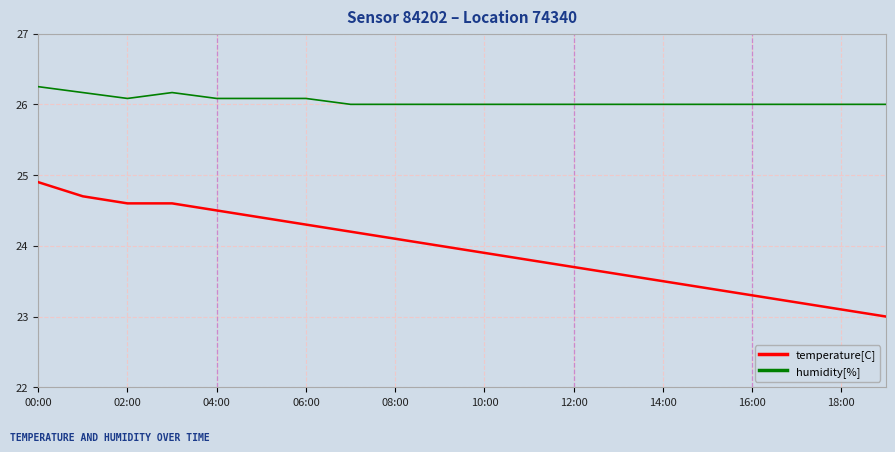

Which series has the largest total across all categories?

humidity[%]